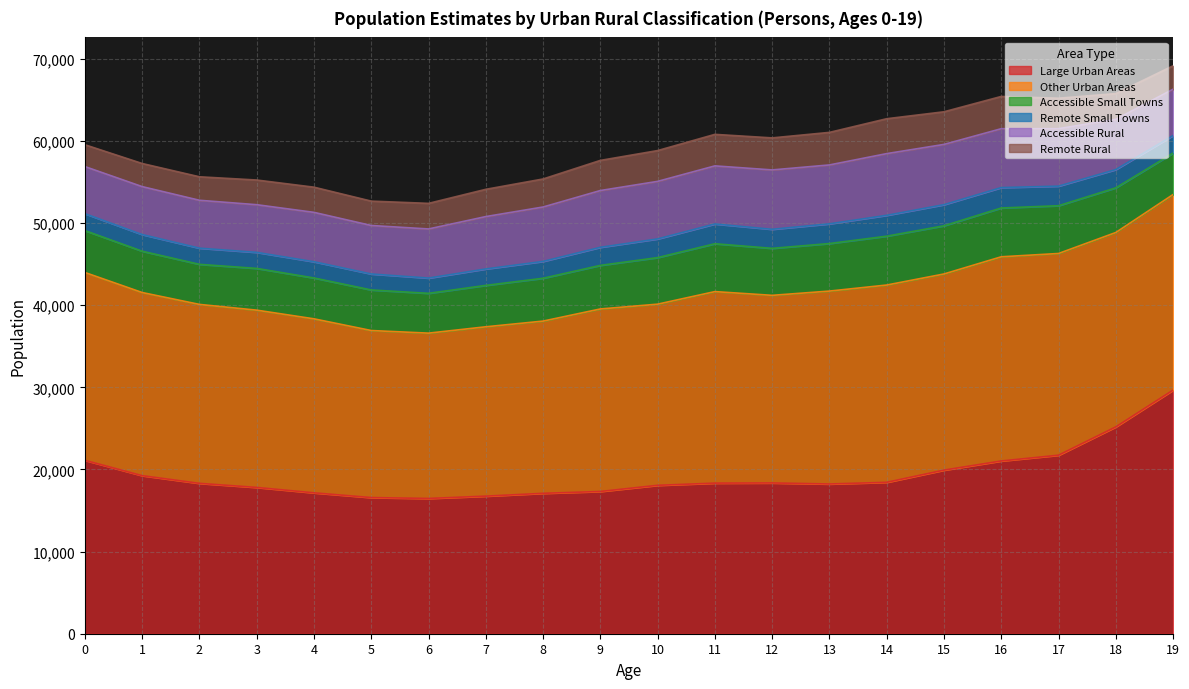

Rank the series at 12 from lowest to highest value.

Remote Small Towns, Remote Rural, Accessible Small Towns, Accessible Rural, Large Urban Areas, Other Urban Areas